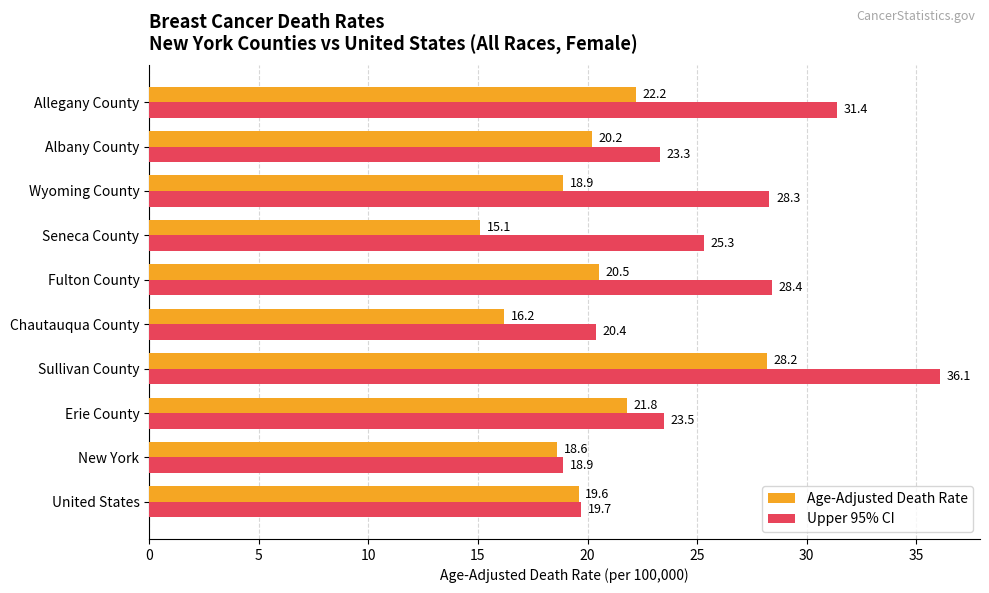

What is the smallest value displayed?

15.1